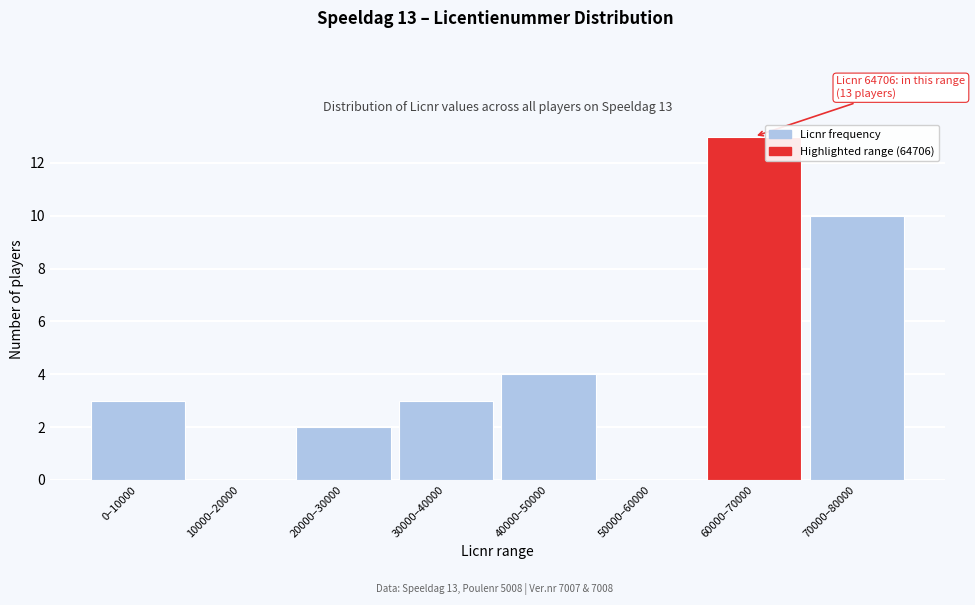

Reading left to right, transcribe all the data shown in this chart.

0–10000=3	10000–20000=0	20000–30000=2	30000–40000=3	40000–50000=4	50000–60000=0	60000–70000=13	70000–80000=10